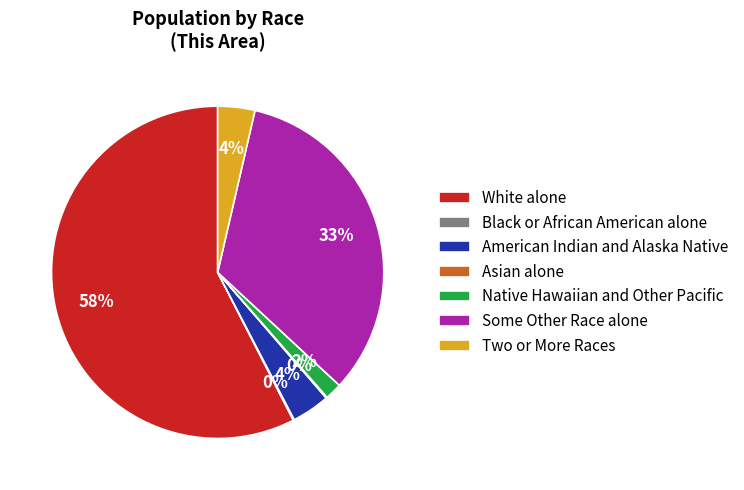

What is the largest slice in the pie chart?

White alone